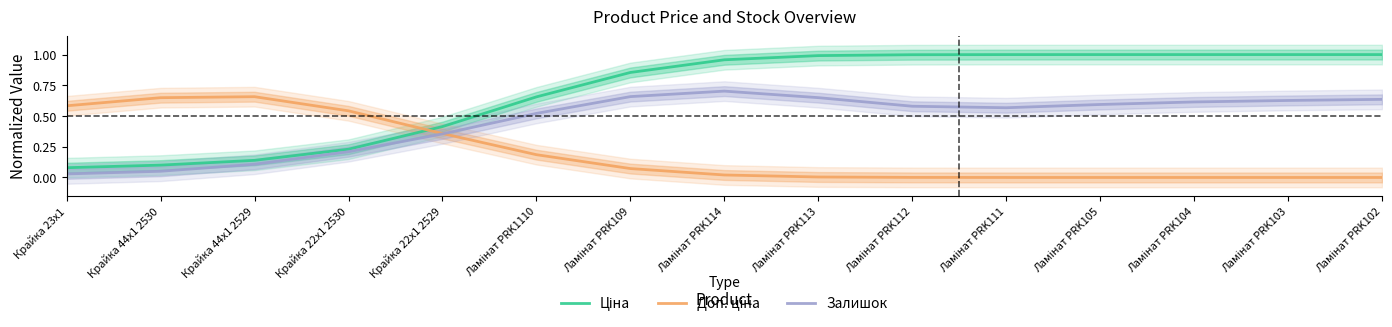

Reading right to left, list all the values displayed in this chart.

Ціна: 1.0	1.0	1.0	1.0	1.0	1.0	1.0	1.0	0.9	0.7	0.4	0.2	0.1	0.1	0.1
Доп. ціна: 0.0	0.0	0.0	0.0	0.0	0.0	0.0	0.0	0.1	0.2	0.4	0.5	0.7	0.6	0.6
Залишок: 0.6	0.6	0.6	0.6	0.6	0.6	0.6	0.7	0.7	0.5	0.4	0.2	0.1	0.1	0.0